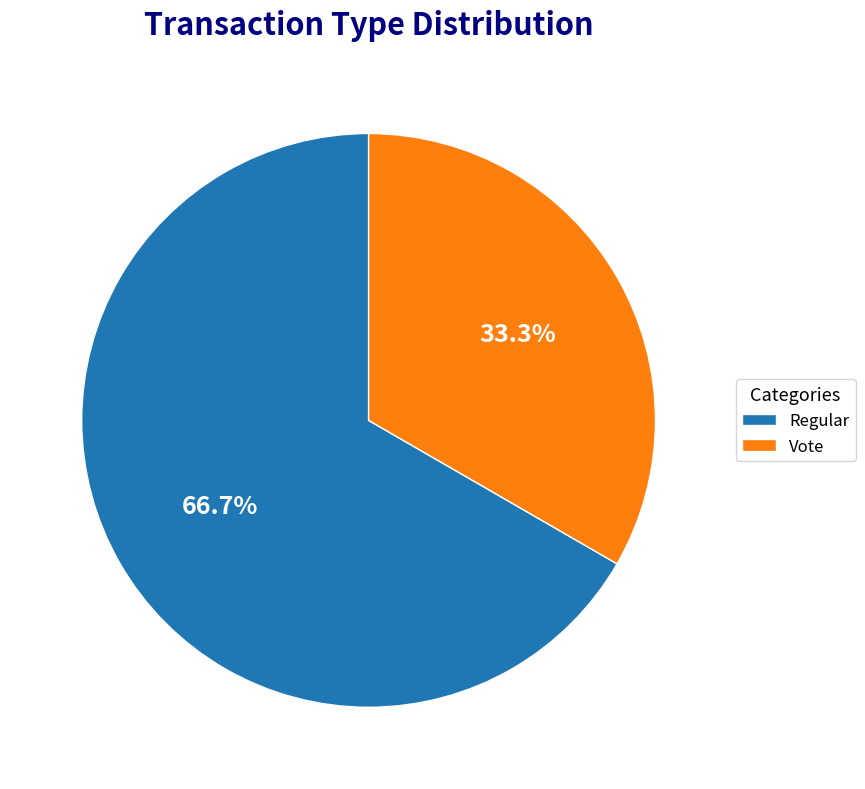

Between Vote and Regular, which is larger?

Regular